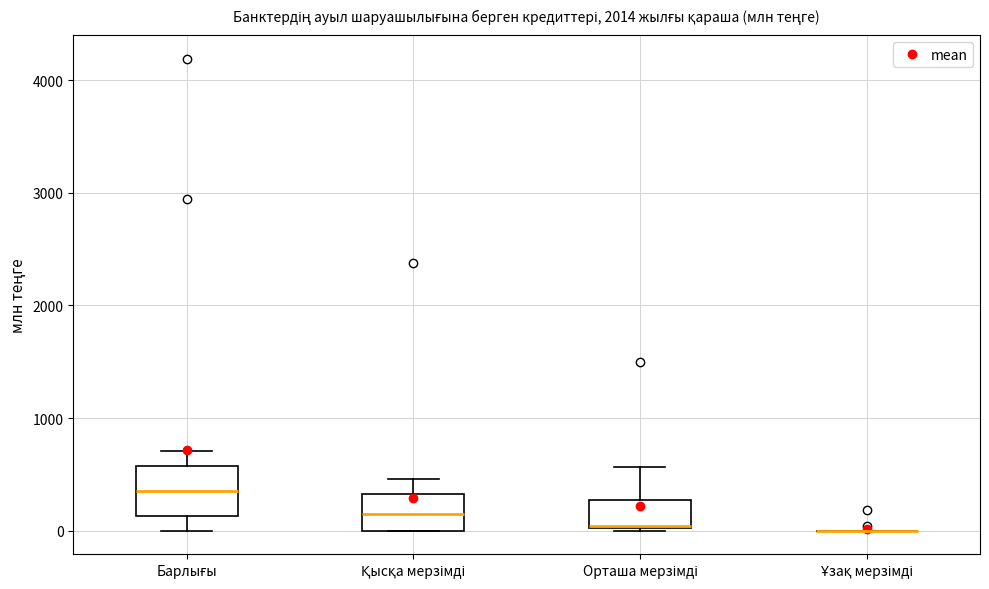

Where does the median line of the box for Қысқа мерзімді sit on the y-axis? The values are not printed on the chart, so give them approximately, as read against the axis.

100